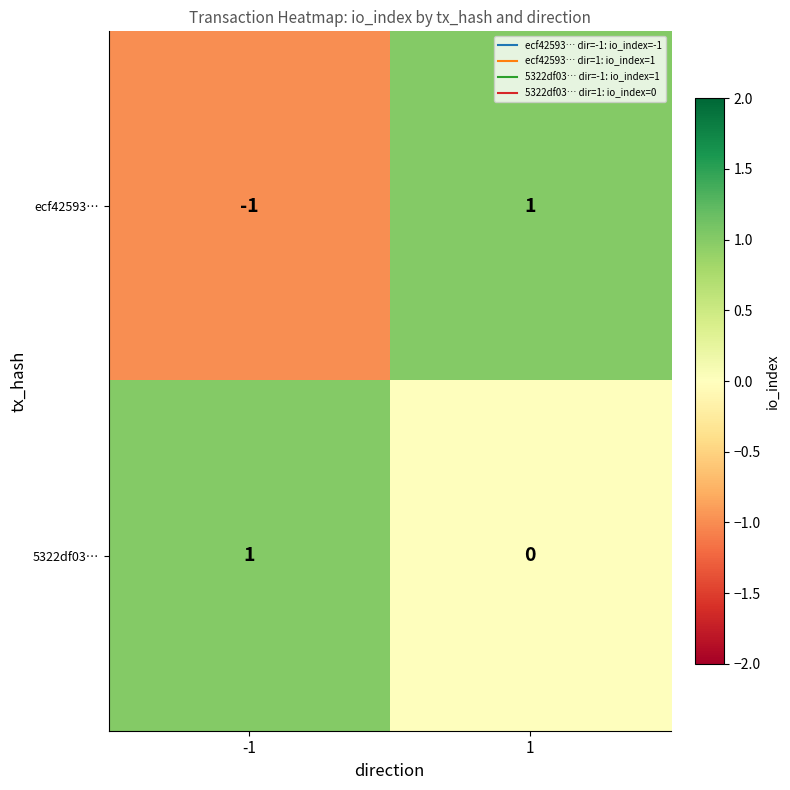

Rank the series by their average value, from lowest to highest.

ecf42593…, 5322df03…